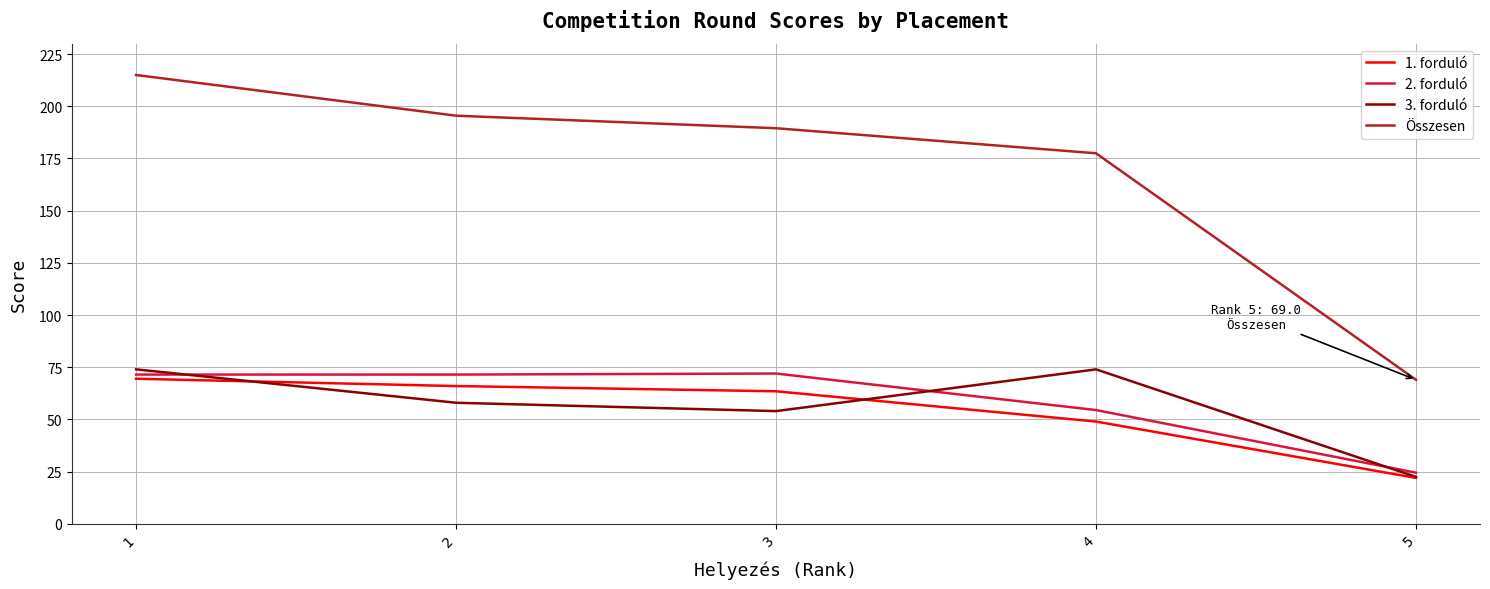

The Összesen series shows 239.0 at 4. True or false?

False